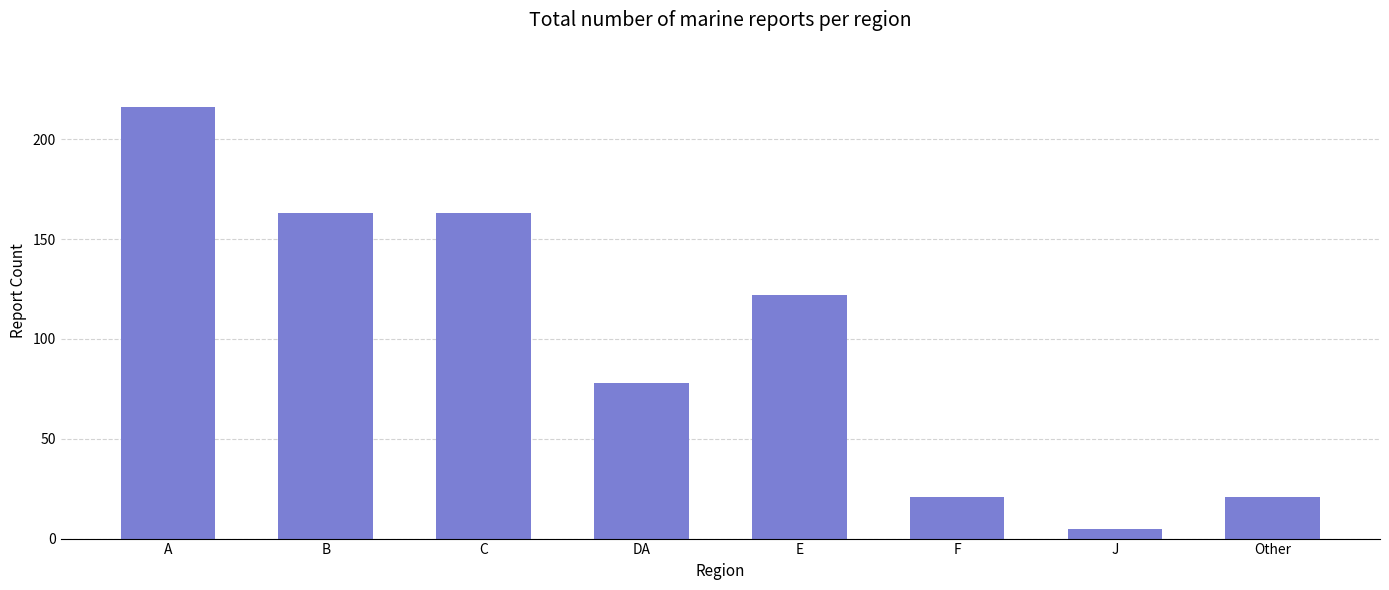

Approximately how many times larger is the value at C compared to F?

7.8